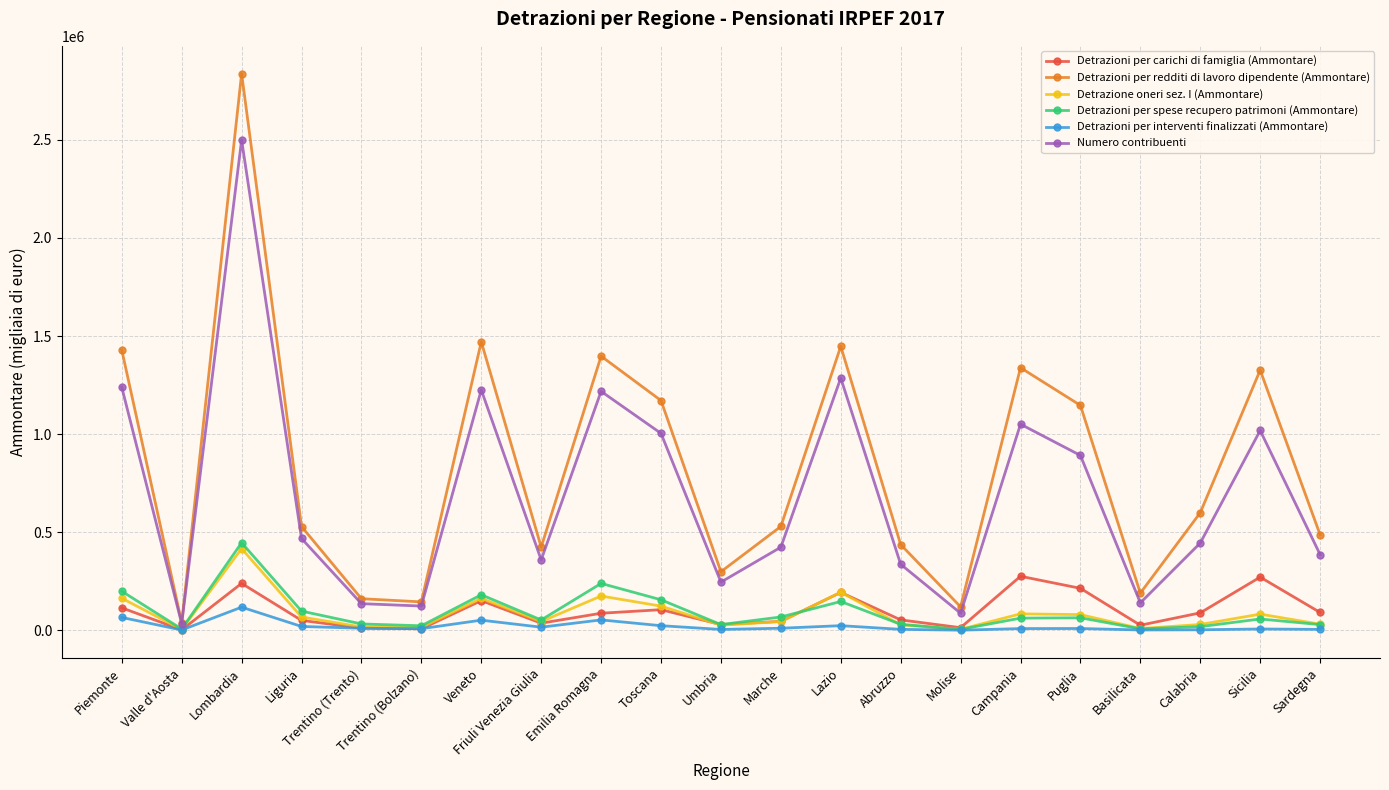

Between Liguria and Lazio, which series saw the biggest shift?

Detrazioni per redditi di lavoro dipendente (Ammontare)